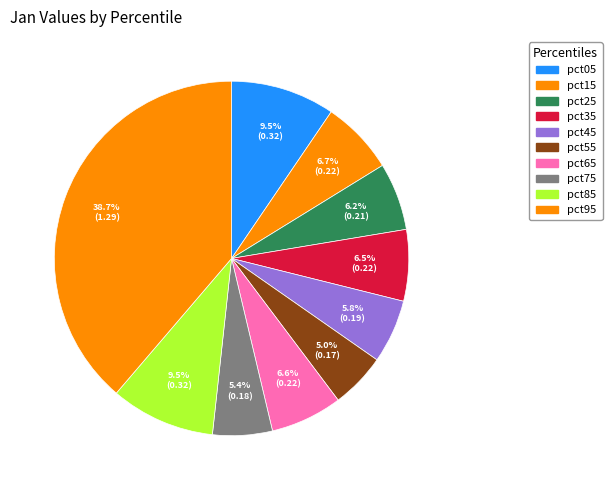

How many segments does this pie chart have?

10